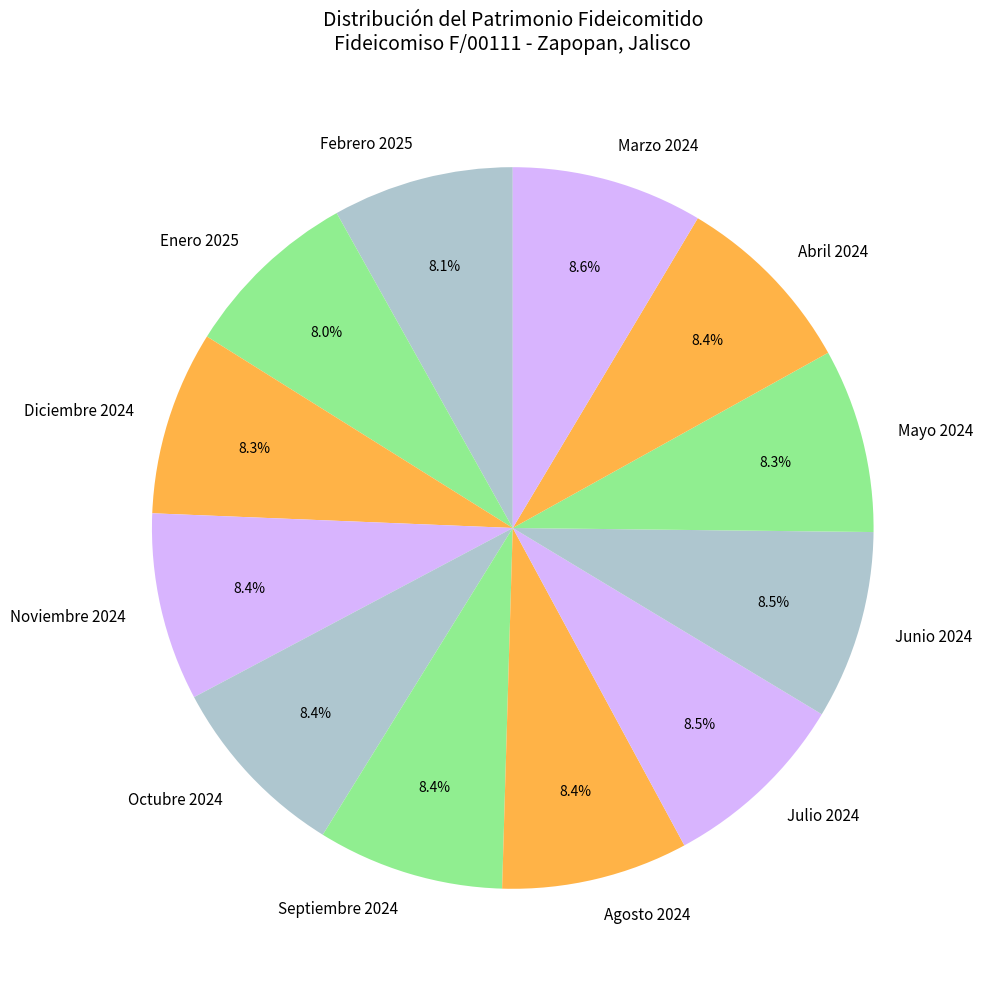

Does Enero 2025 account for over 50% of the chart?

No